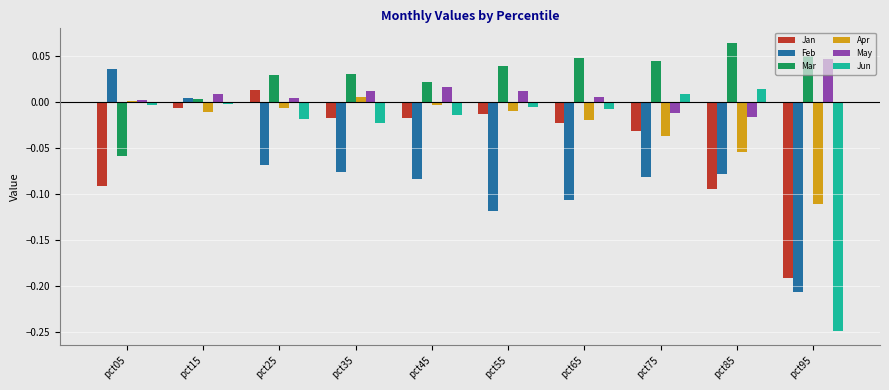

Between pct15 and pct75, which series saw the biggest shift?

Feb